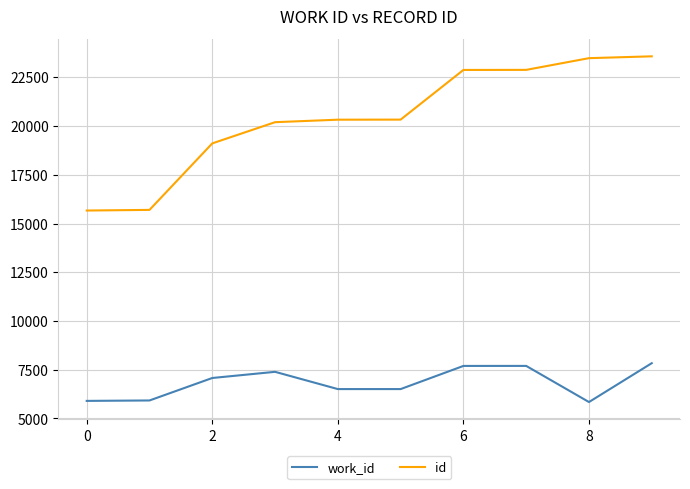

Which series has the largest range (max minus min)?

id